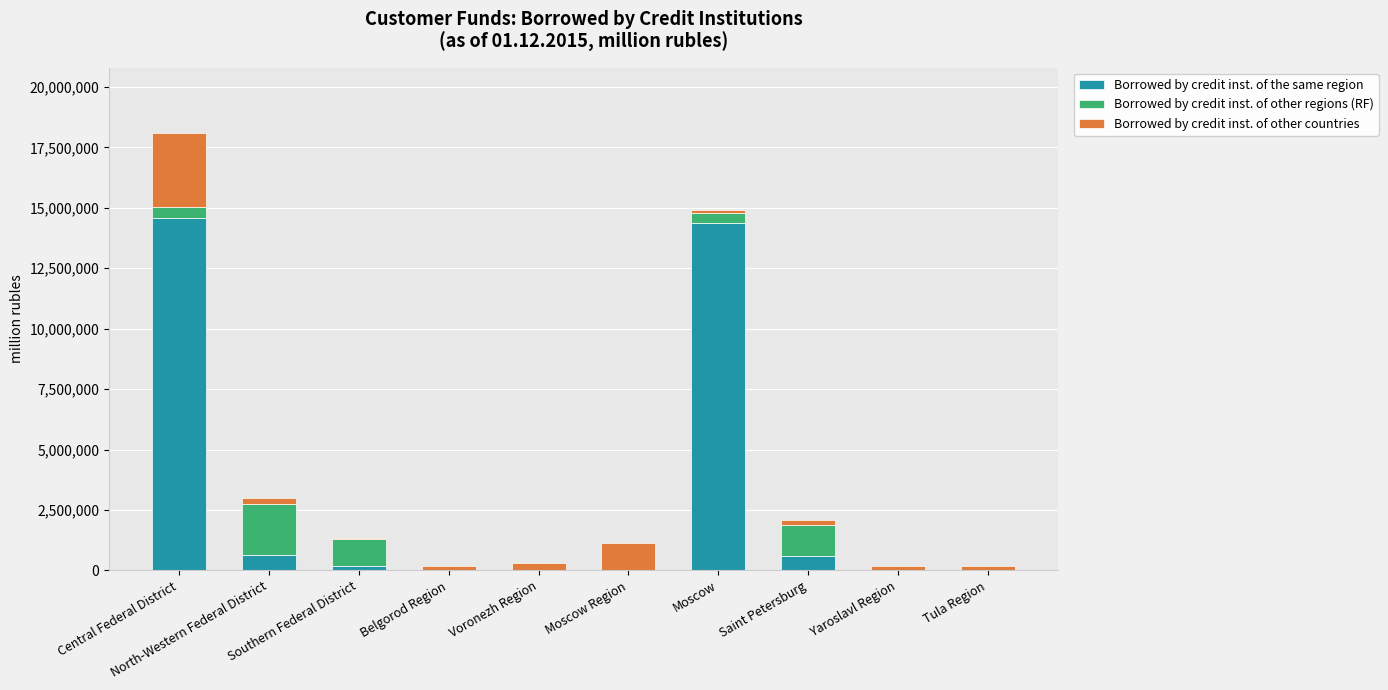

What are all the series names shown in the legend?

Borrowed by credit inst. of the same region, Borrowed by credit inst. of other regions (RF), Borrowed by credit inst. of other countries